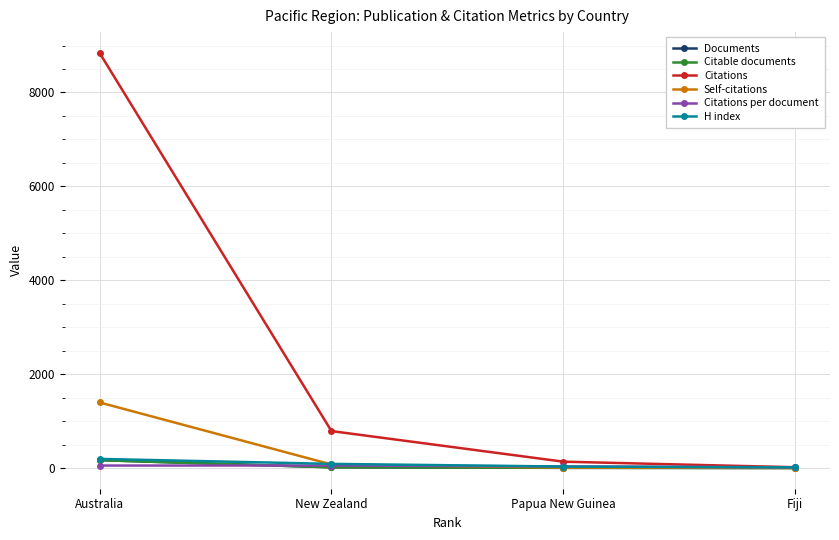

True or false: Self-citations has a value of 9.0 at Papua New Guinea.

True